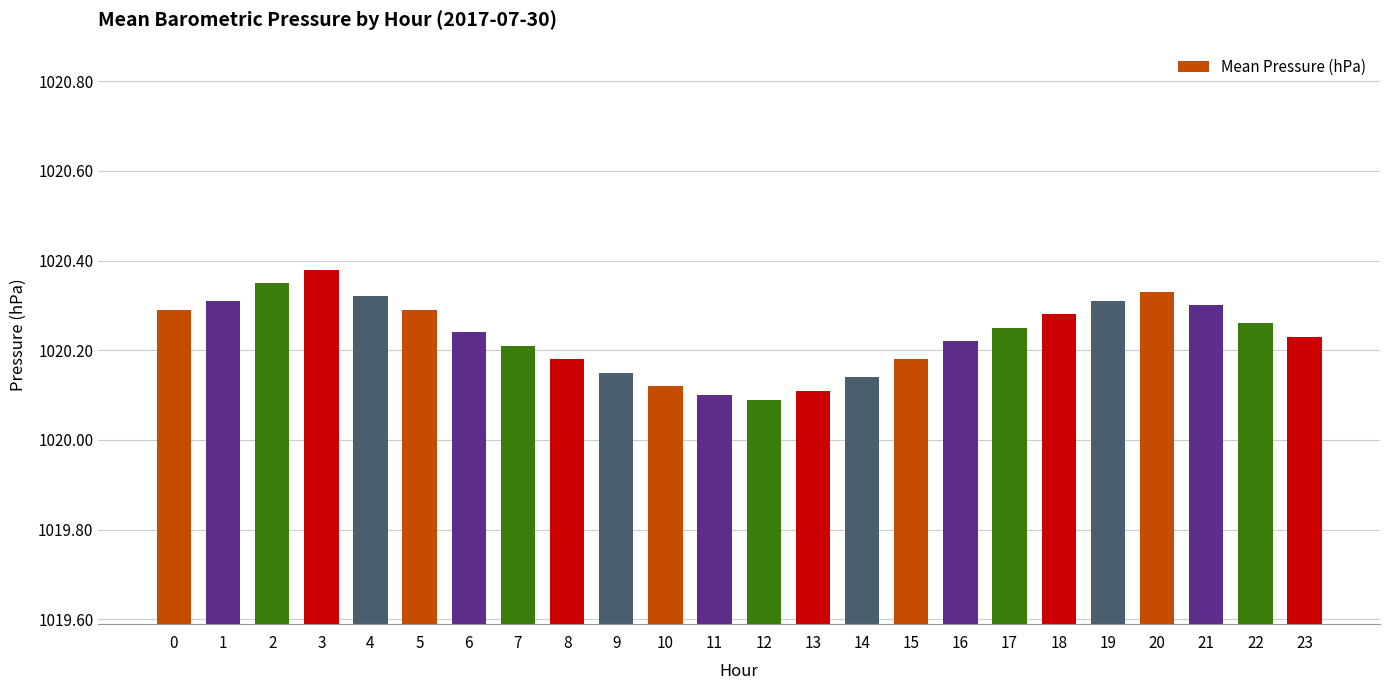

Does the chart contain any negative values?

No